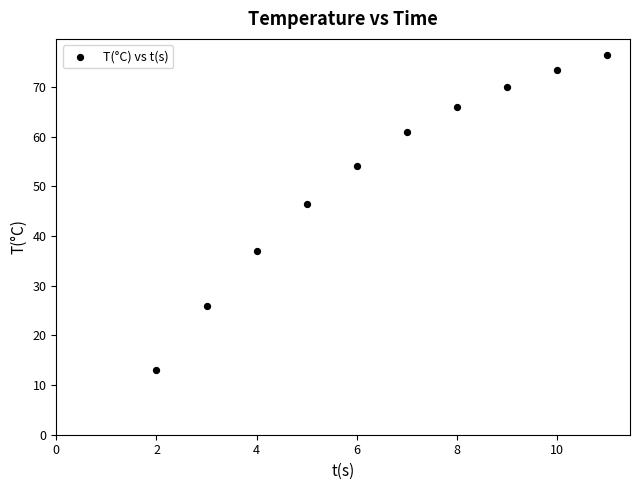

What is the average Y value?

52.4